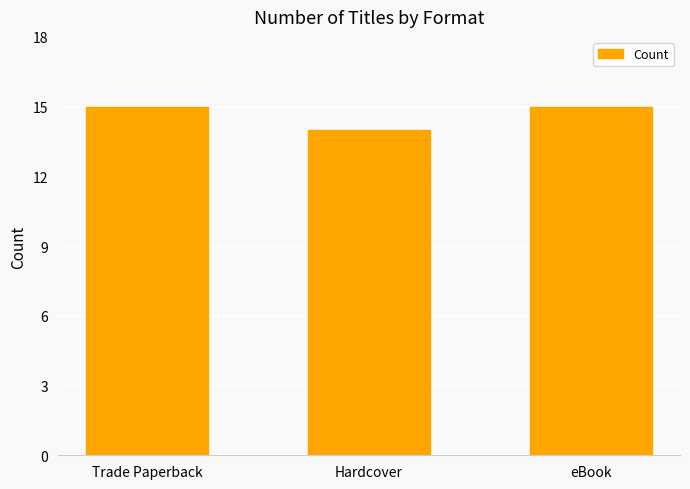

What is the value of the 2nd bar from the left?

14